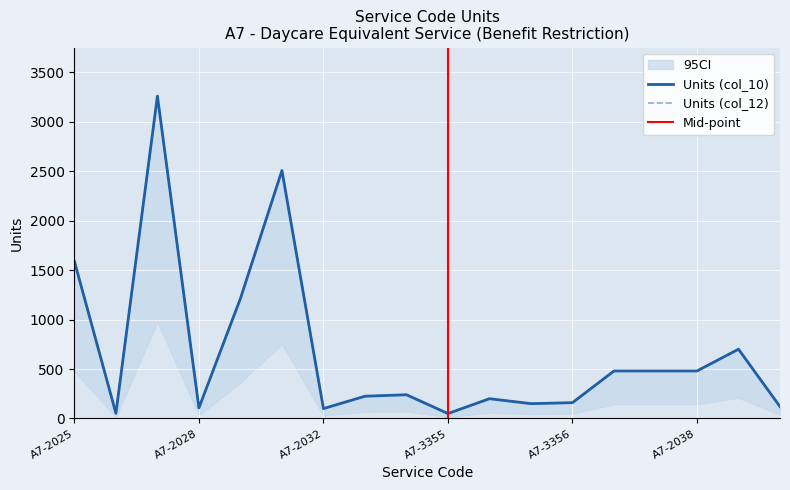

Where is col_12 nearest to the value 1653?

A7-2025